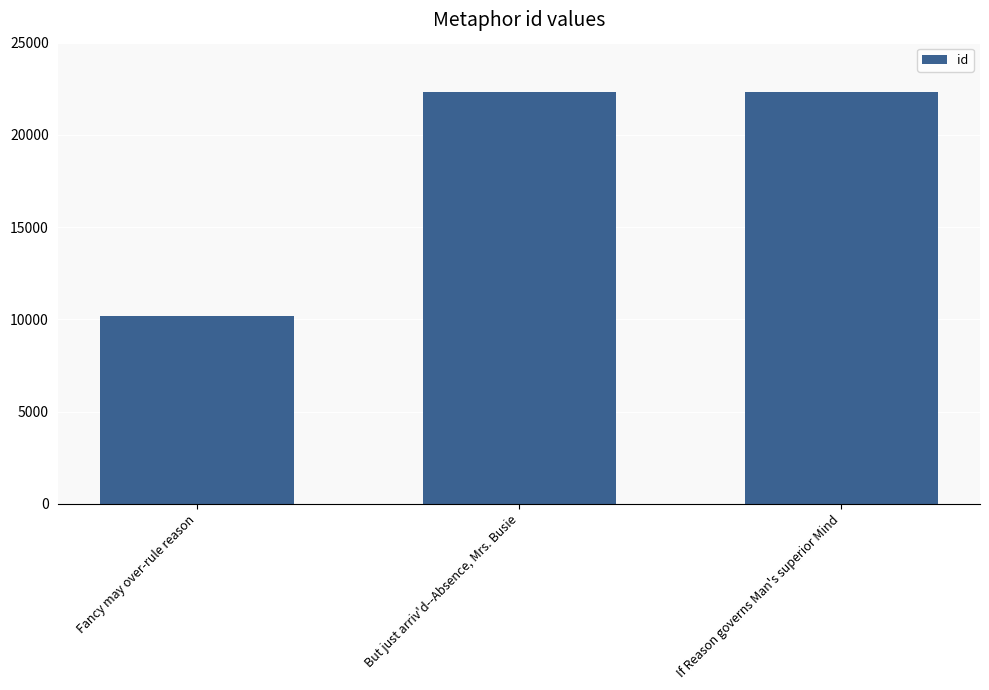

What is the average value?

18270